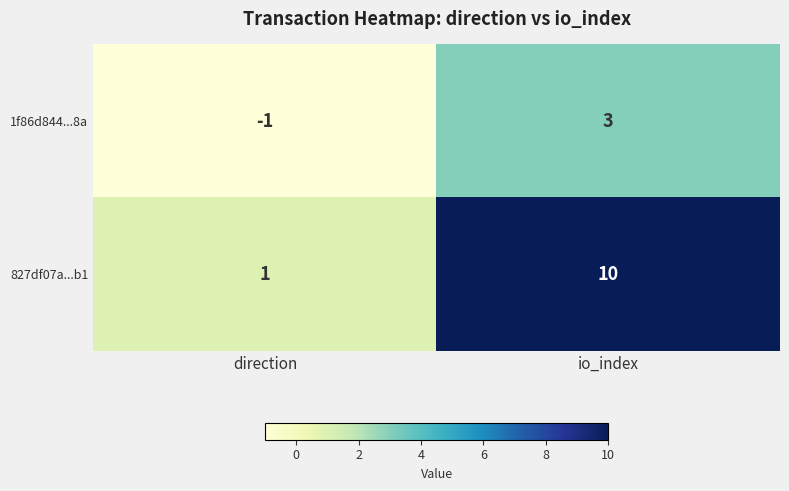

How many data points does each series have?

2